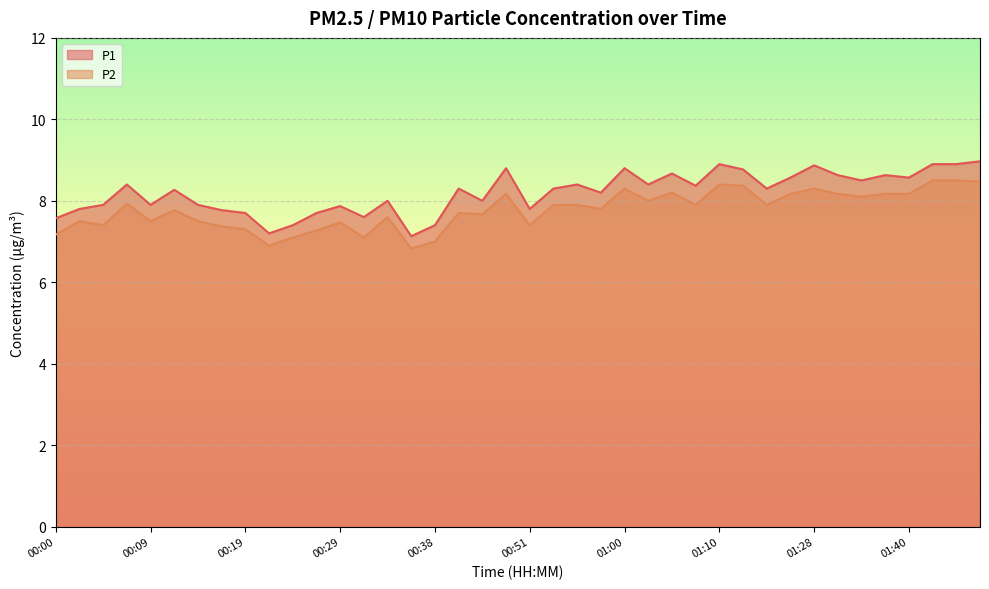

The value of P2 at 00:38 is 4.1. True or false?

False